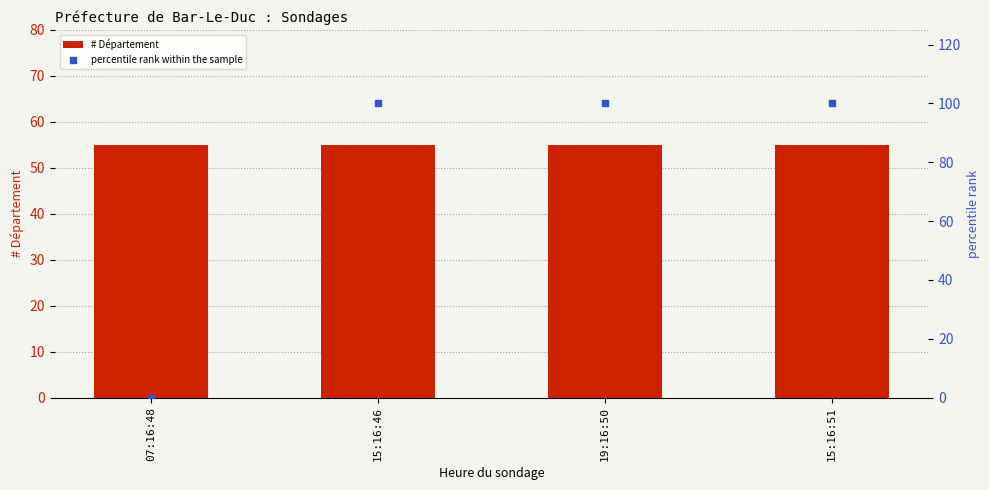

Which series contains the highest Y value?

percentile rank within the sample